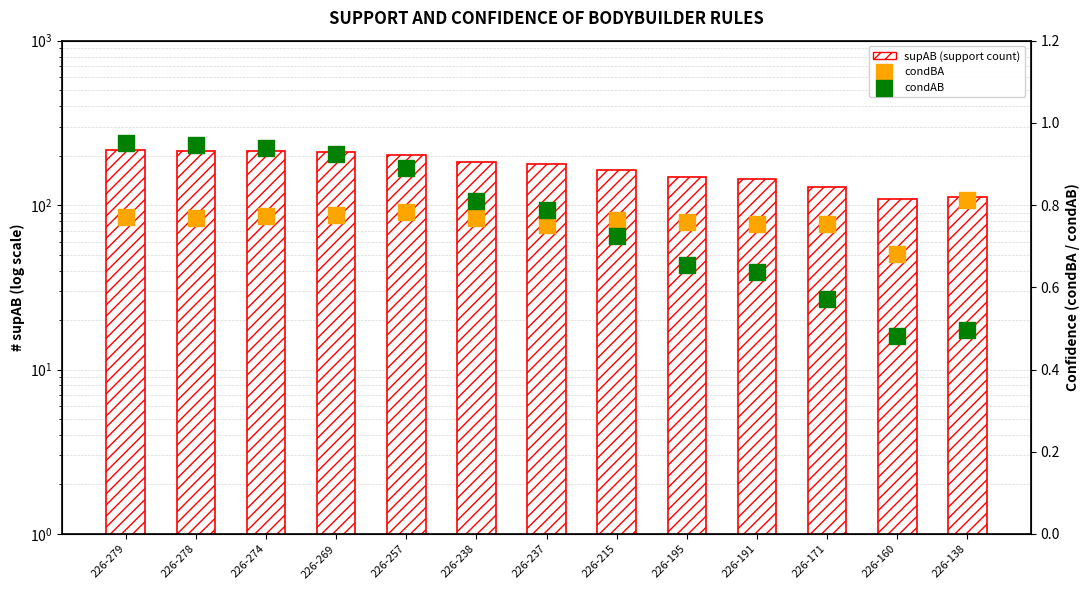

Is the value of condAB at 226-274 greater than the value of condBA at 226-171?

Yes